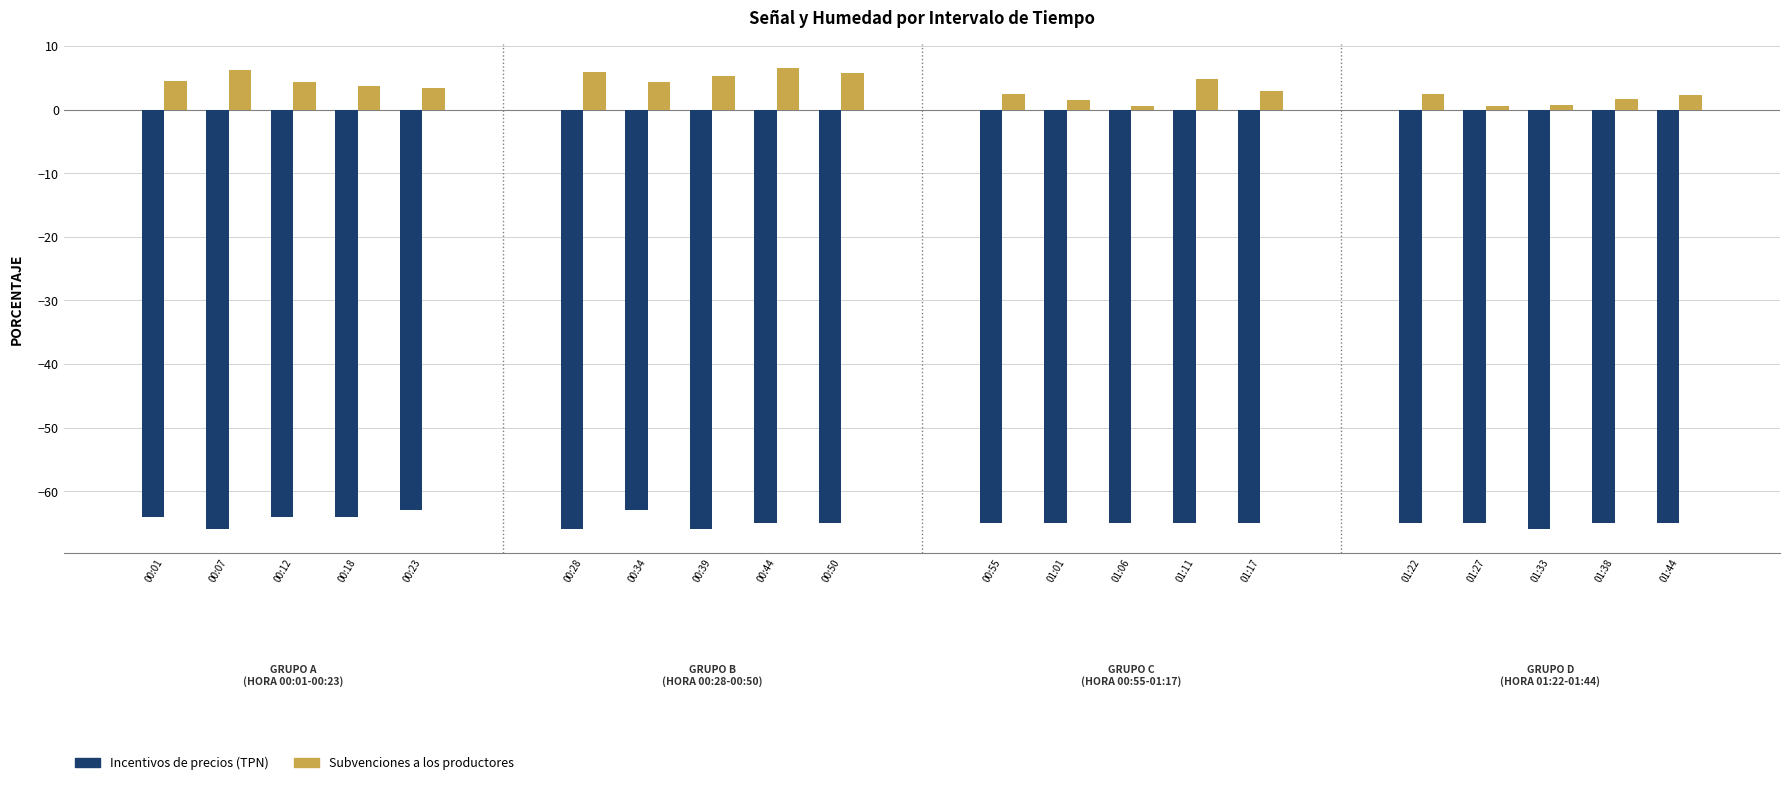

How many bars are there in total?

40